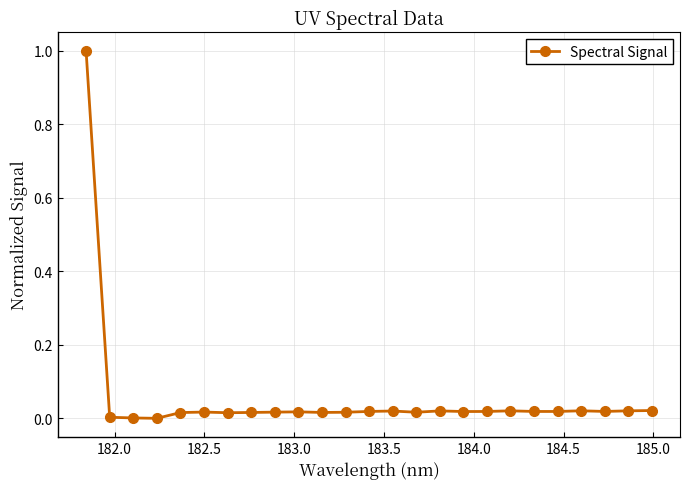

How many series are shown in this chart?

1